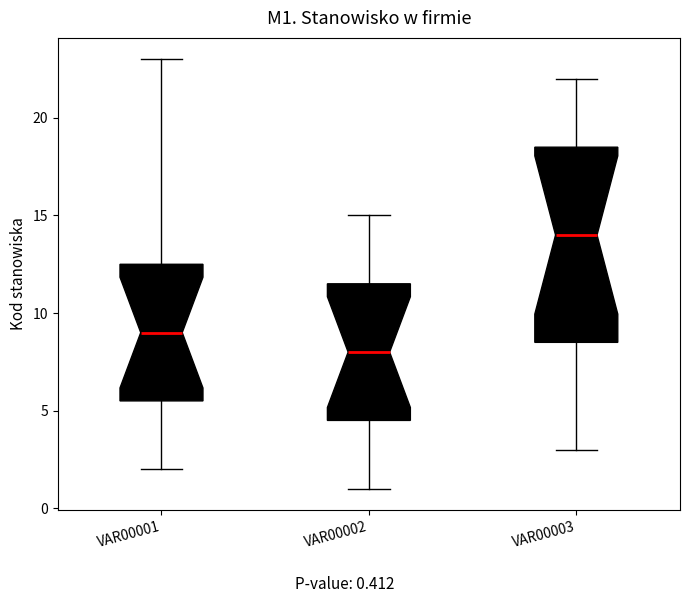

Reading left to right, read every box against the y-axis: the position of its median line, the range the box covers, and the ends of its whiskers. The values are not printed on the chart, so give them approximately, as read against the axis.

VAR00001: median 9.0, box 5.5 to 12.5, whiskers 2.0 to 23.0
VAR00002: median 8.0, box 4.5 to 11.5, whiskers 1.0 to 15.0
VAR00003: median 14.0, box 8.5 to 18.5, whiskers 3.0 to 22.0